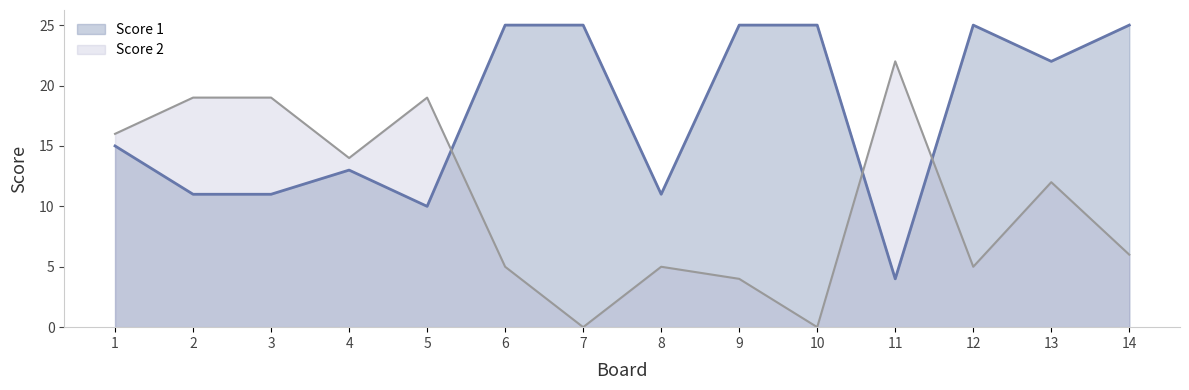

Is it true that Score 1 equals 3 at 4?

False